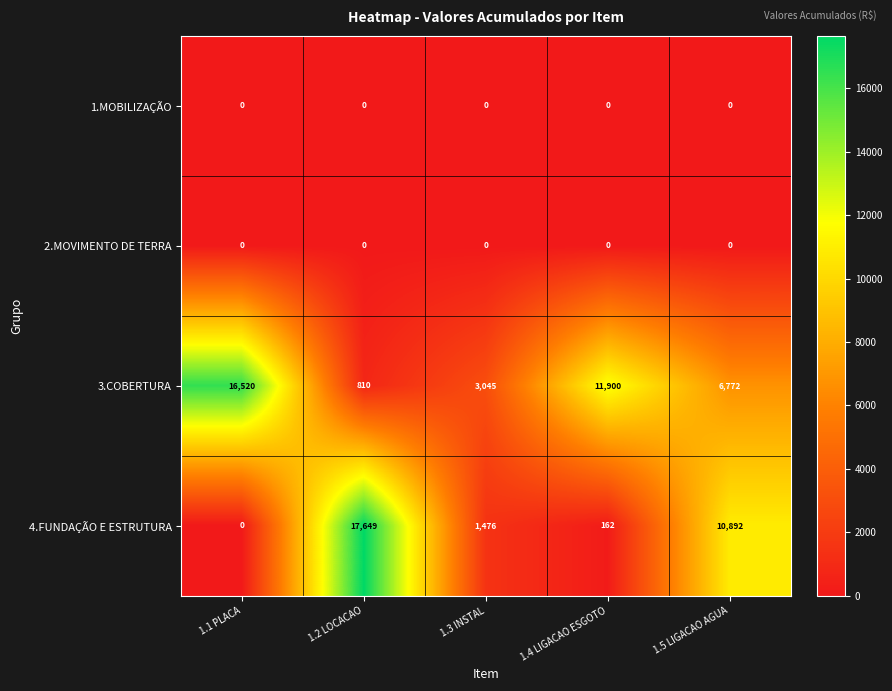

Between 1.2 LOCACAO and 1.4 LIGACAO ESGOTO, which series saw the biggest shift?

4.FUNDAÇÃO E ESTRUTURA